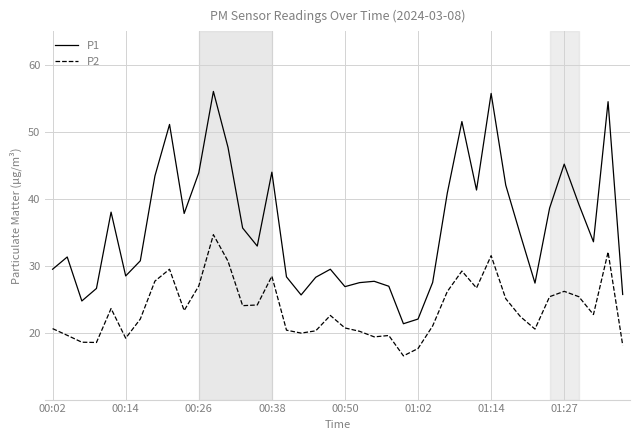

What is the difference between the maximum and minimum values in the P1 series?

34.7